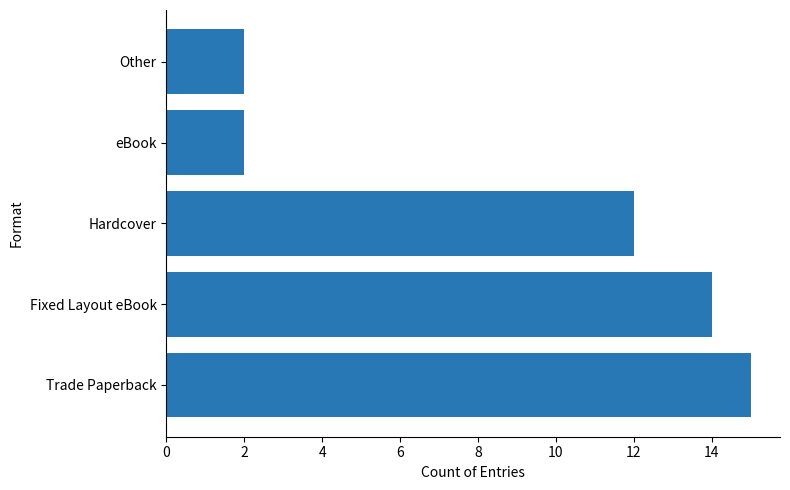

What is the difference between the maximum and second lowest values?

13